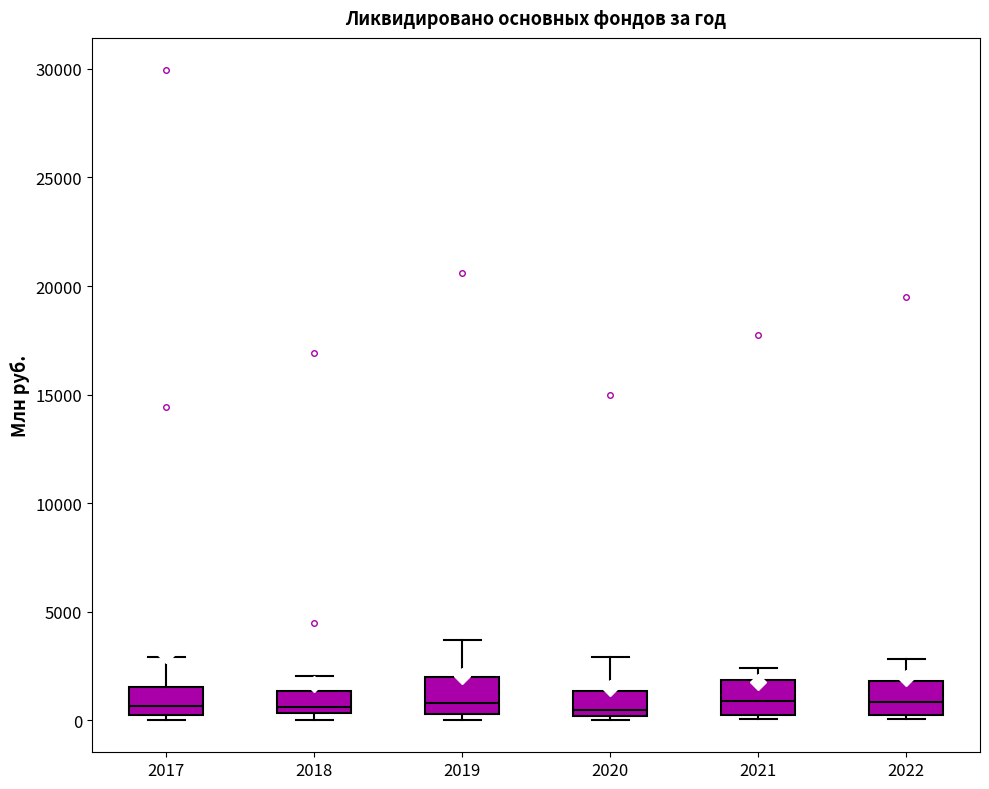

Reading left to right, transcribe this box plot: for each box, give where its median line is, the range the box spans, and where its two whiskers end, as read against the y-axis. The values are not printed on the chart, so give them approximately, as read against the axis.

2017: median 500, box 0 to 1500, whiskers 0 (just below the box's lower edge) to 3000
2018: median 500 (just above the box's lower edge), box 500 to 1500, whiskers 0 to 2000
2019: median 1000, box 500 to 2000, whiskers 0 to 3500
2020: median 500, box 0 to 1500, whiskers 0 (just below the box's lower edge) to 3000
2021: median 1000, box 500 to 2000, whiskers 0 to 2500
2022: median 1000, box 500 to 2000, whiskers 0 to 3000